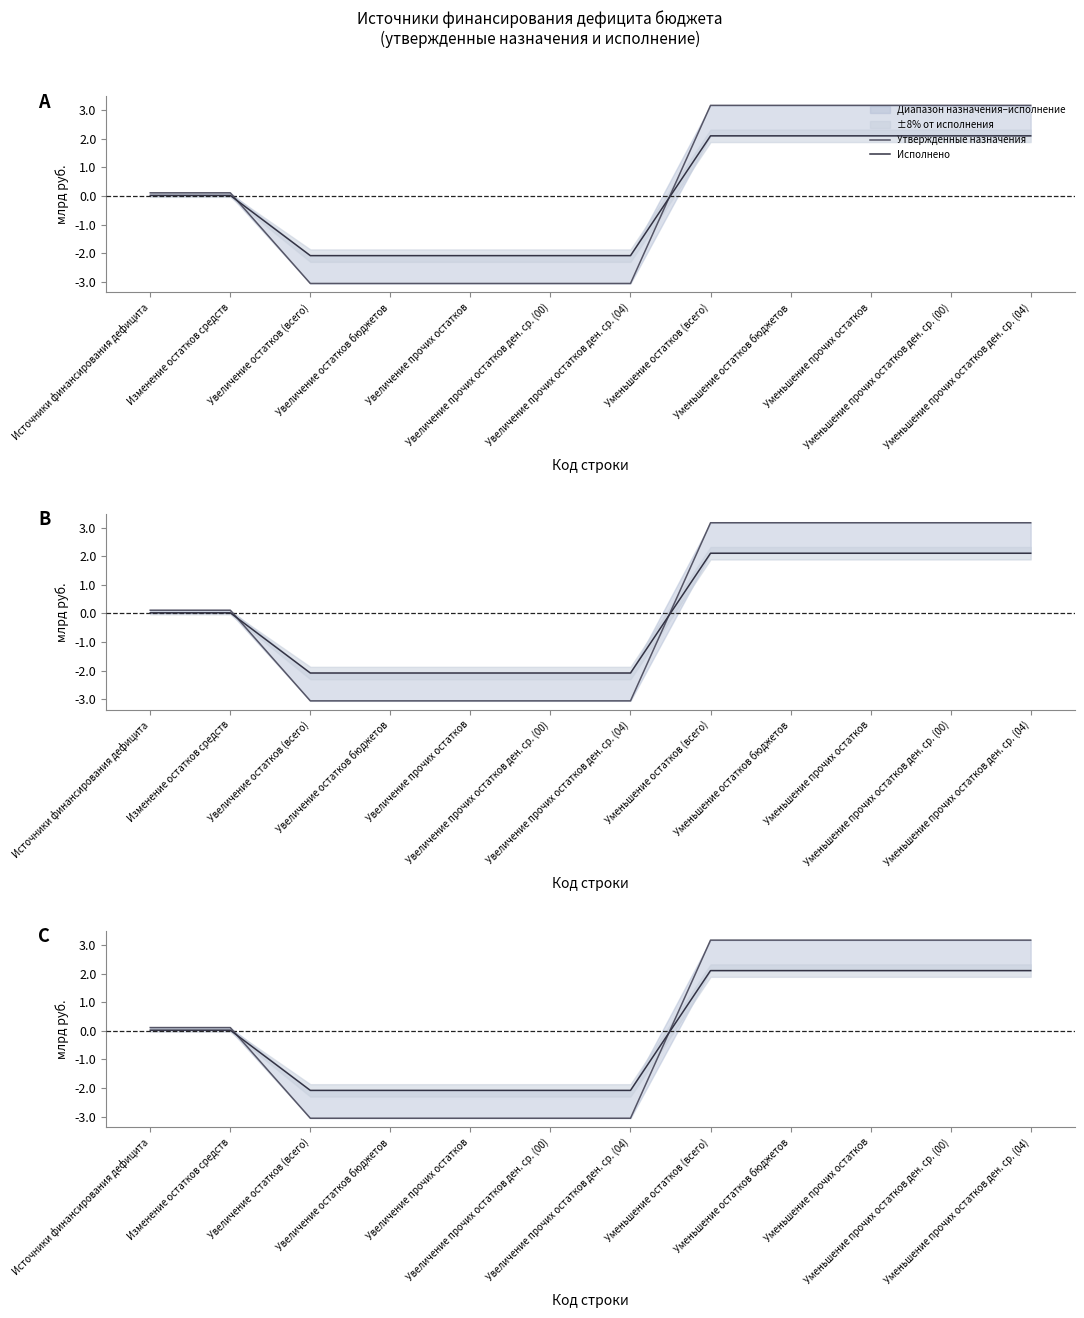

Where does the Исполнено series first go above 0?

Источники финансирования дефицита